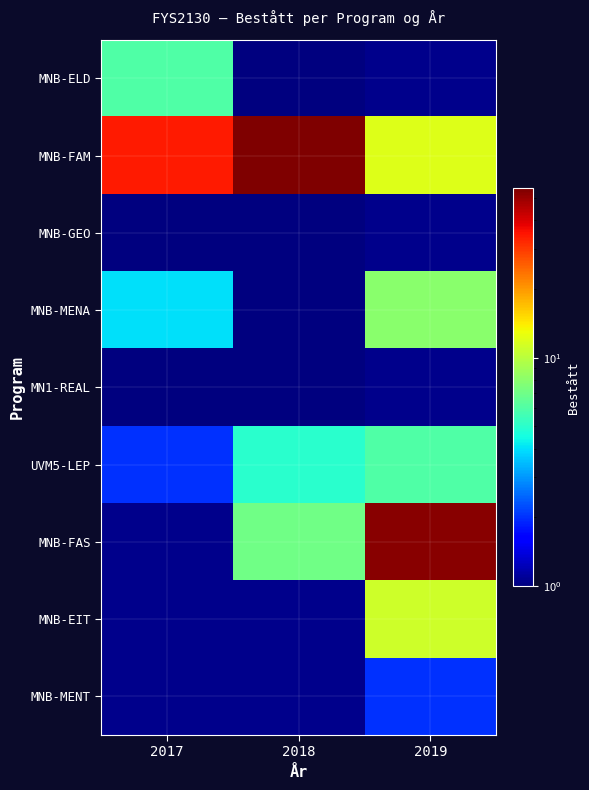

Reading right to left, transcribe all the data shown in this chart.

MNB-ELD: 2019=0	2018=1	2017=6
MNB-FAM: 2019=12	2018=55	2017=34
MNB-GEO: 2019=0	2018=1	2017=1
MNB-MENA: 2019=8	2018=1	2017=4
MN1-REAL: 2019=0	2018=1	2017=1
UVM5-LEP: 2019=6	2018=5	2017=2
MNB-FAS: 2019=53	2018=7	2017=0
MNB-EIT: 2019=11	2018=0	2017=0
MNB-MENT: 2019=2	2018=0	2017=0